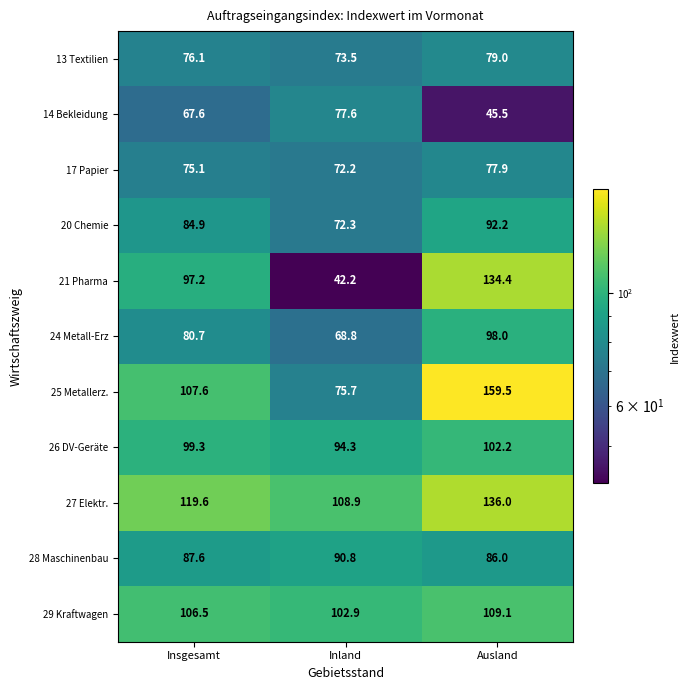

What is the smallest value displayed?

42.2